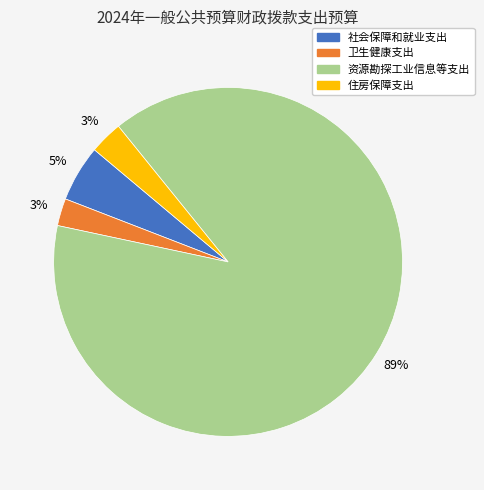

To the nearest percent, what percentage of the pie is 卫生健康支出?

3%